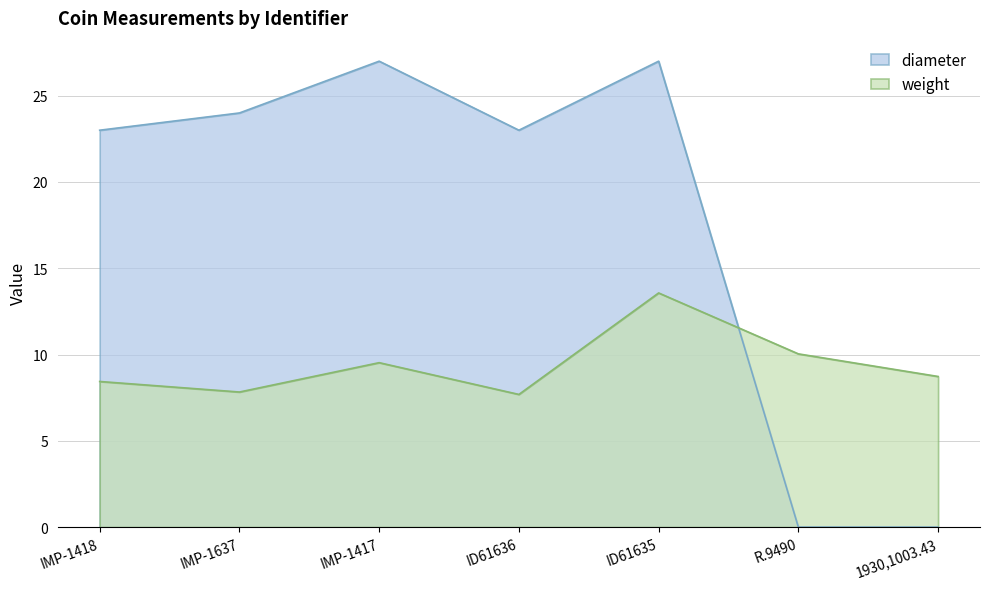

At which label does diameter first exceed 23?

IMP-1637